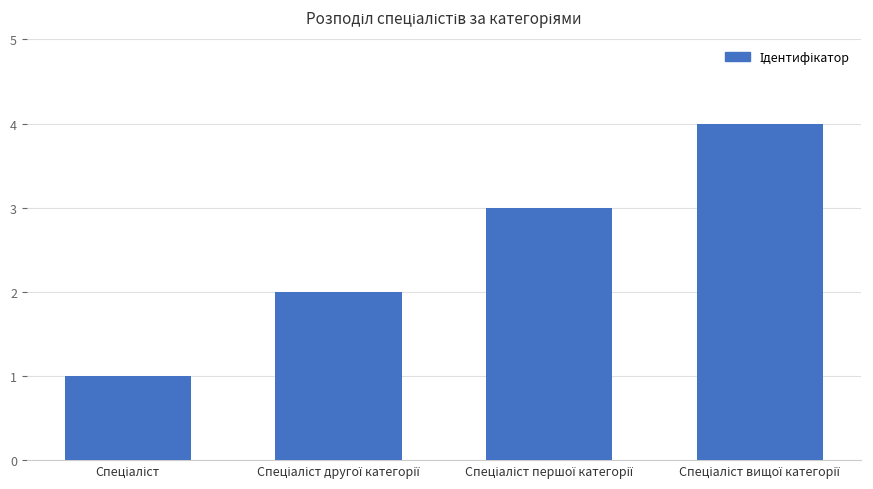

What is the sum of all values?

10